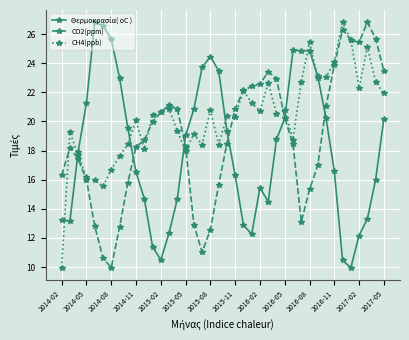

What is the value of the CO2(ppm) point at the 19th from the left?

12.6